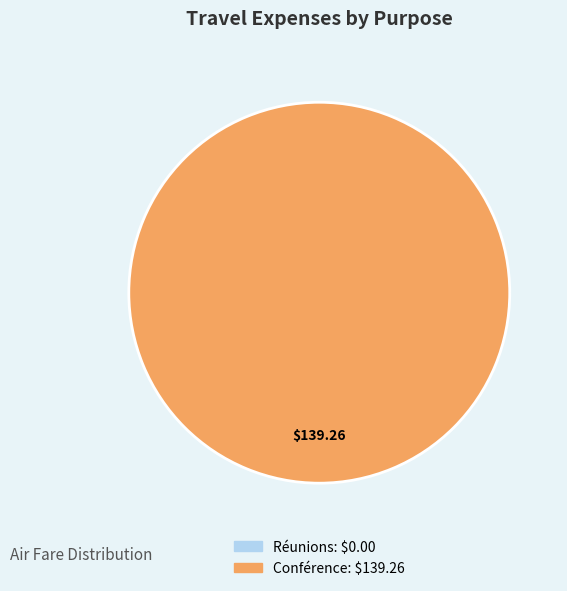

What percentage is NOT represented by Réunions?

100.0%